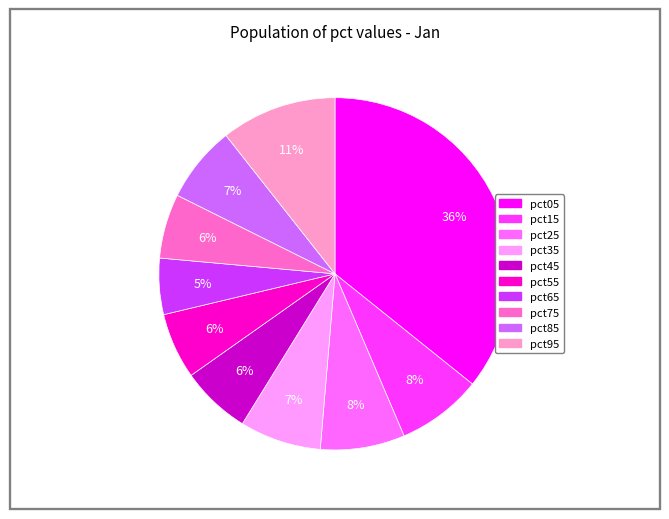

To the nearest percent, what is the combined percentage of pct75 and pct45?

12%